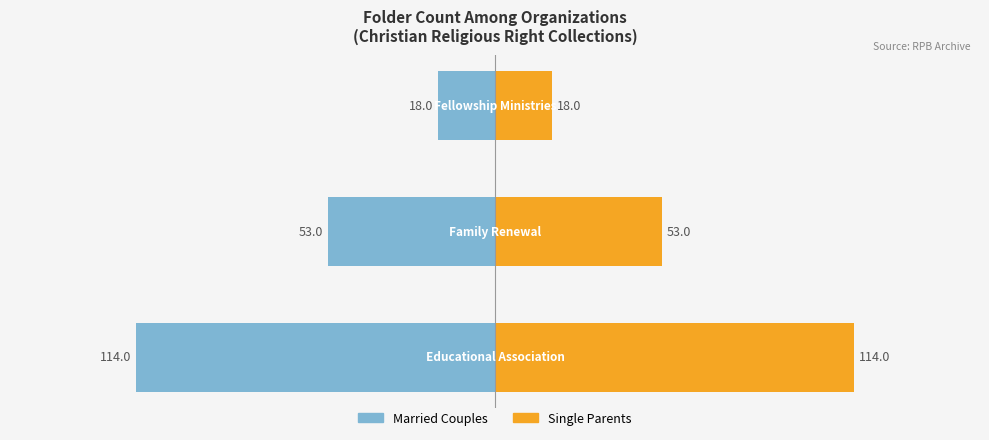

Reading right to left, transcribe all the data shown in this chart.

Married Couples: −100=-18	−150=-53	−200=-114
Single Parents: −100=18	−150=53	−200=114